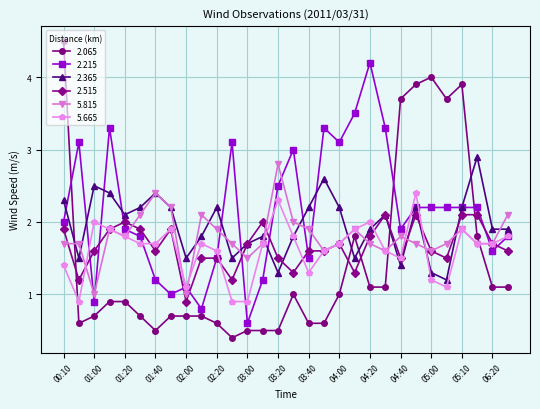

Which series has the largest total across all categories?

2.215